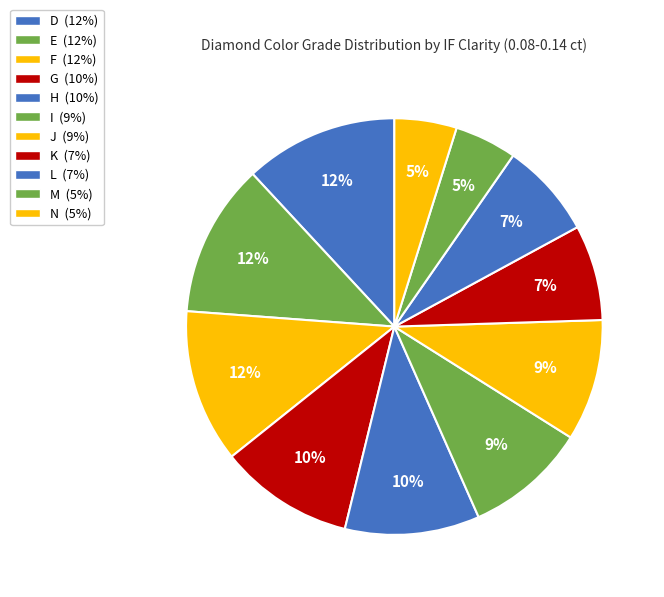

Rank the categories by value from lowest to highest.

M, N, K, L, I, J, G, H, D, E, F